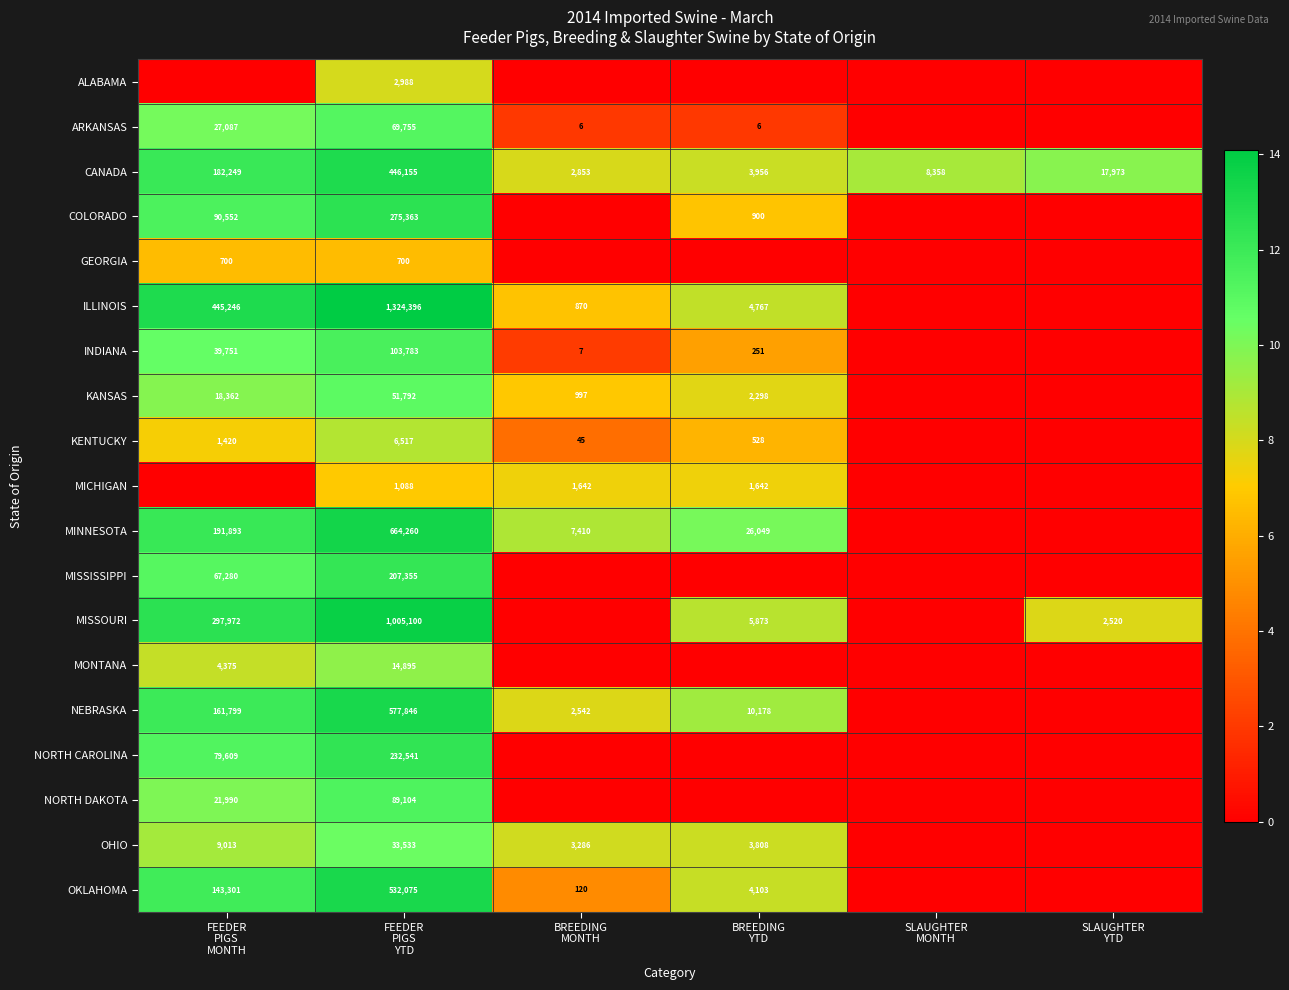

Is it true that NEBRASKA equals 2.5 at BREEDING YTD?

False